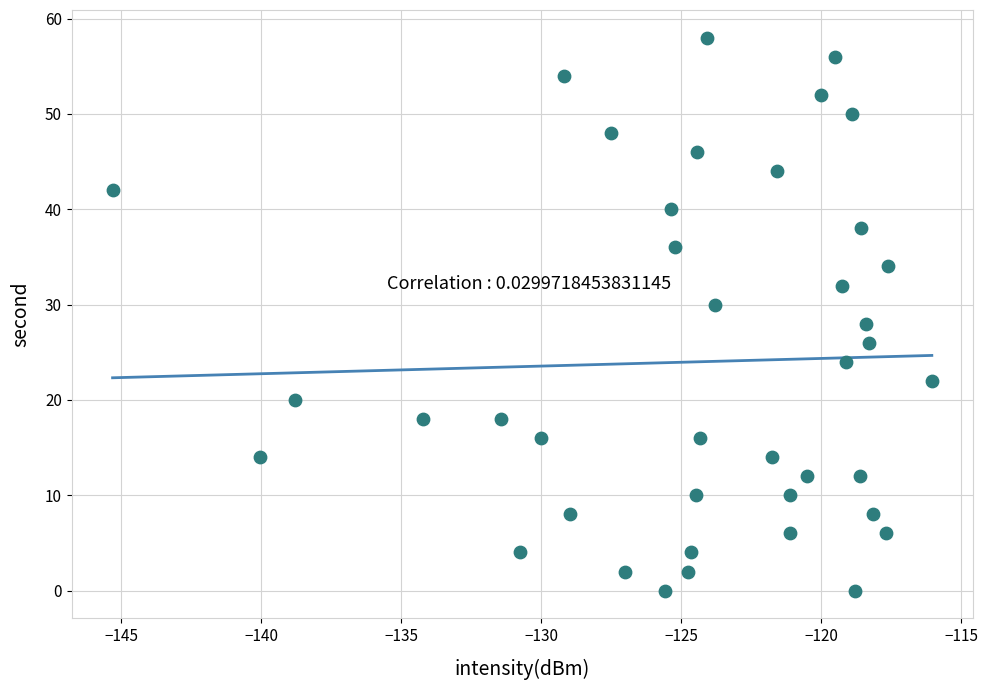

What is the range of Y values (max minus min)?

58